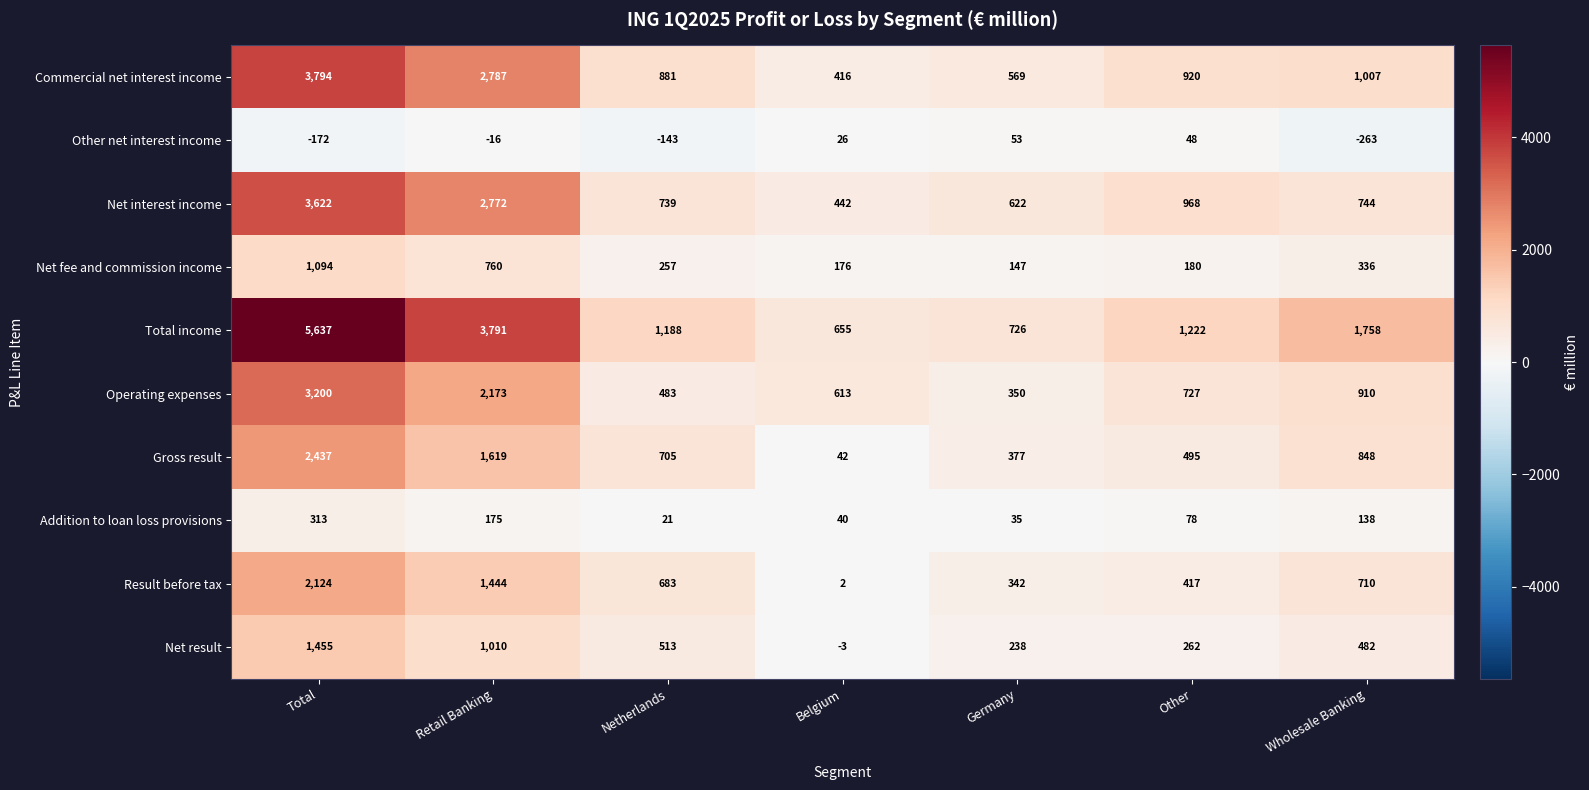

What is the total value across all series at Retail Banking?

16515